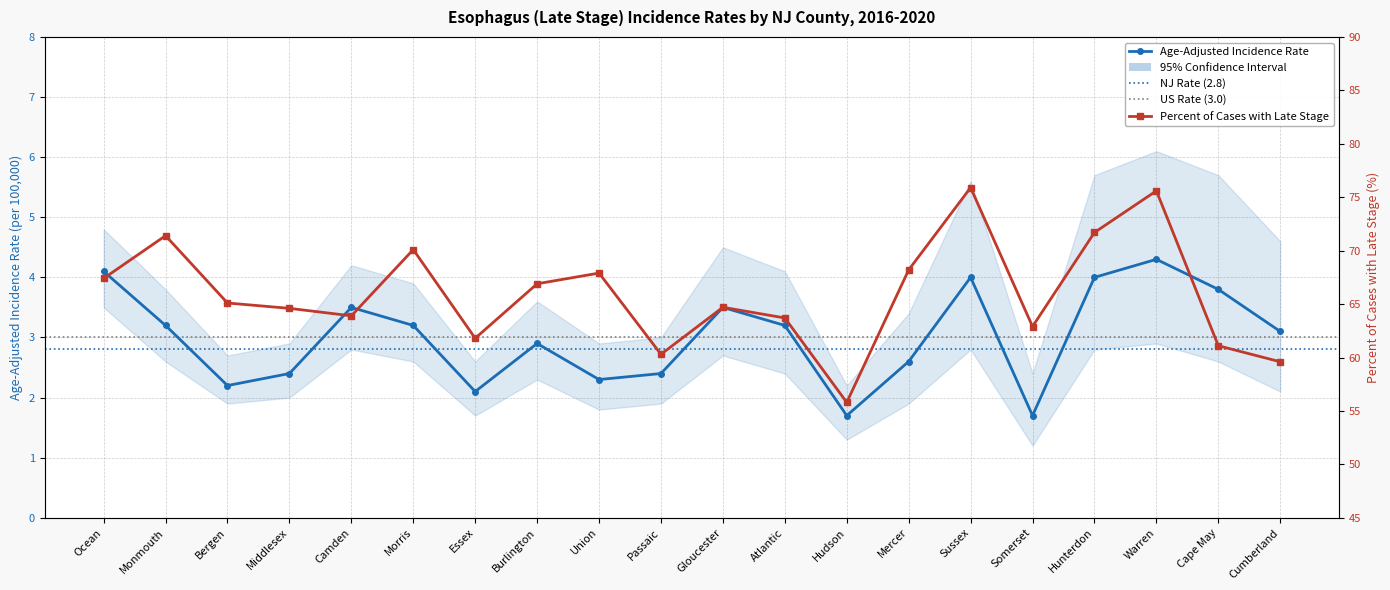

The value of Age-Adjusted Incidence Rate at Middlesex is 2.4. True or false?

True